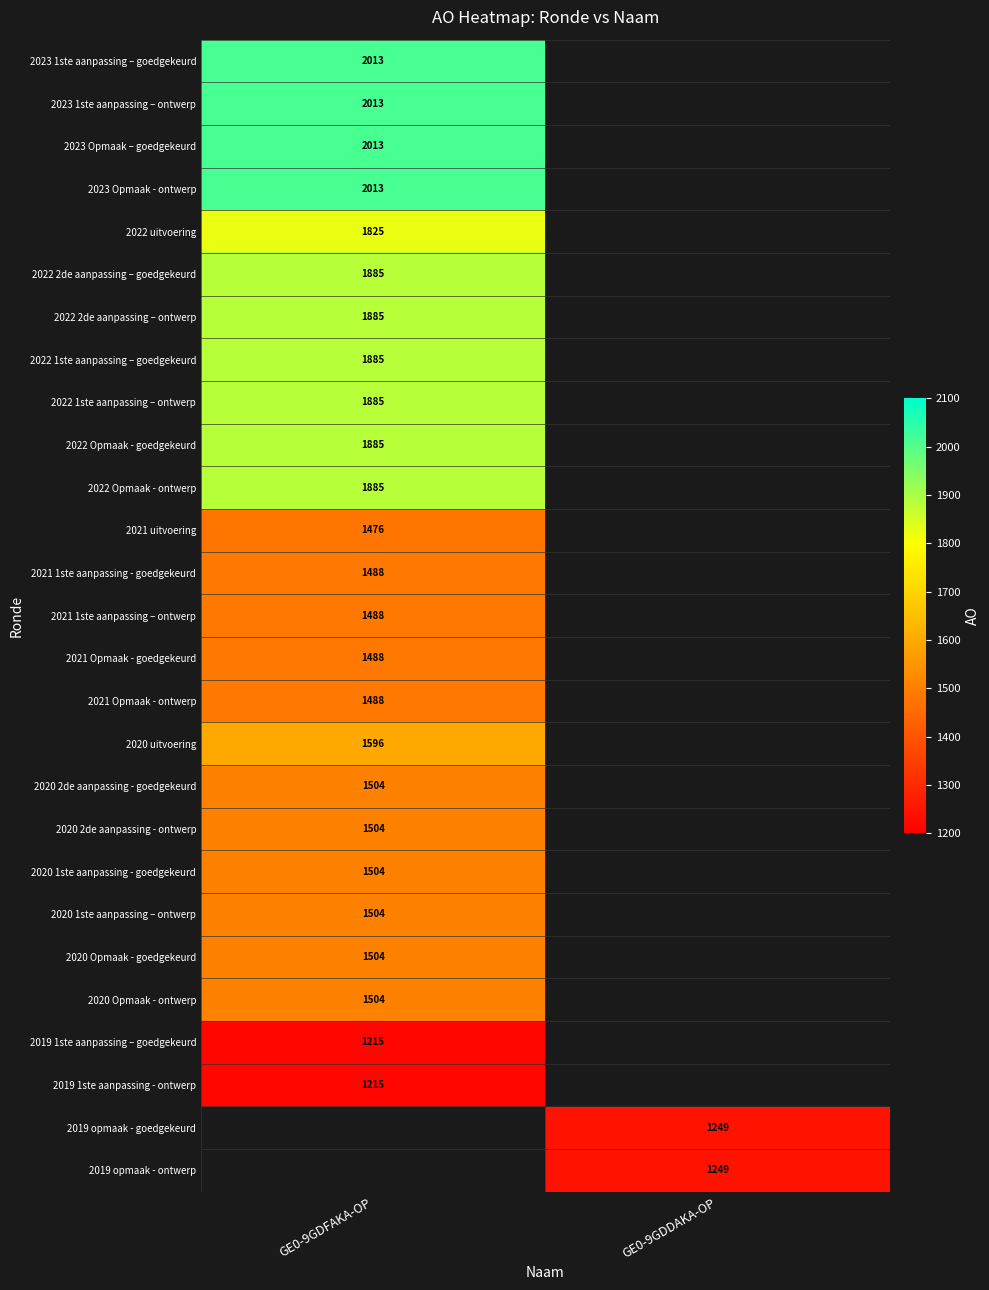

Is it true that 2022 Opmaak - goedgekeurd equals 1885 at GE0-9GDFAKA-OP?

True